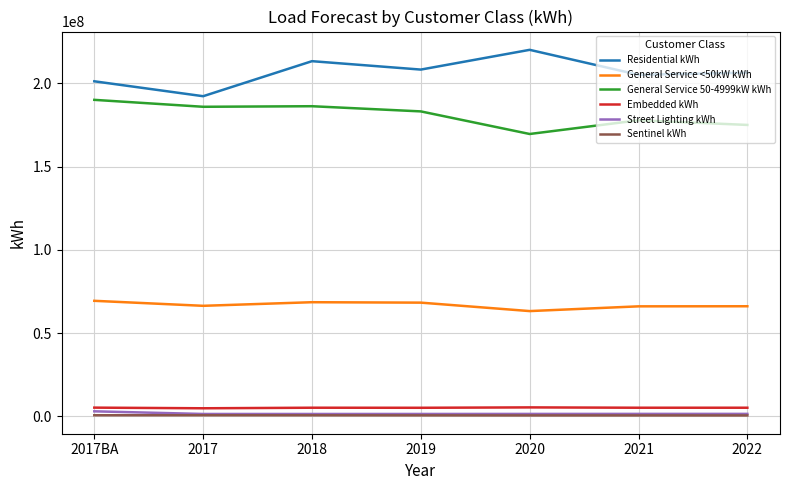

Which series has the largest total across all categories?

Residential kWh